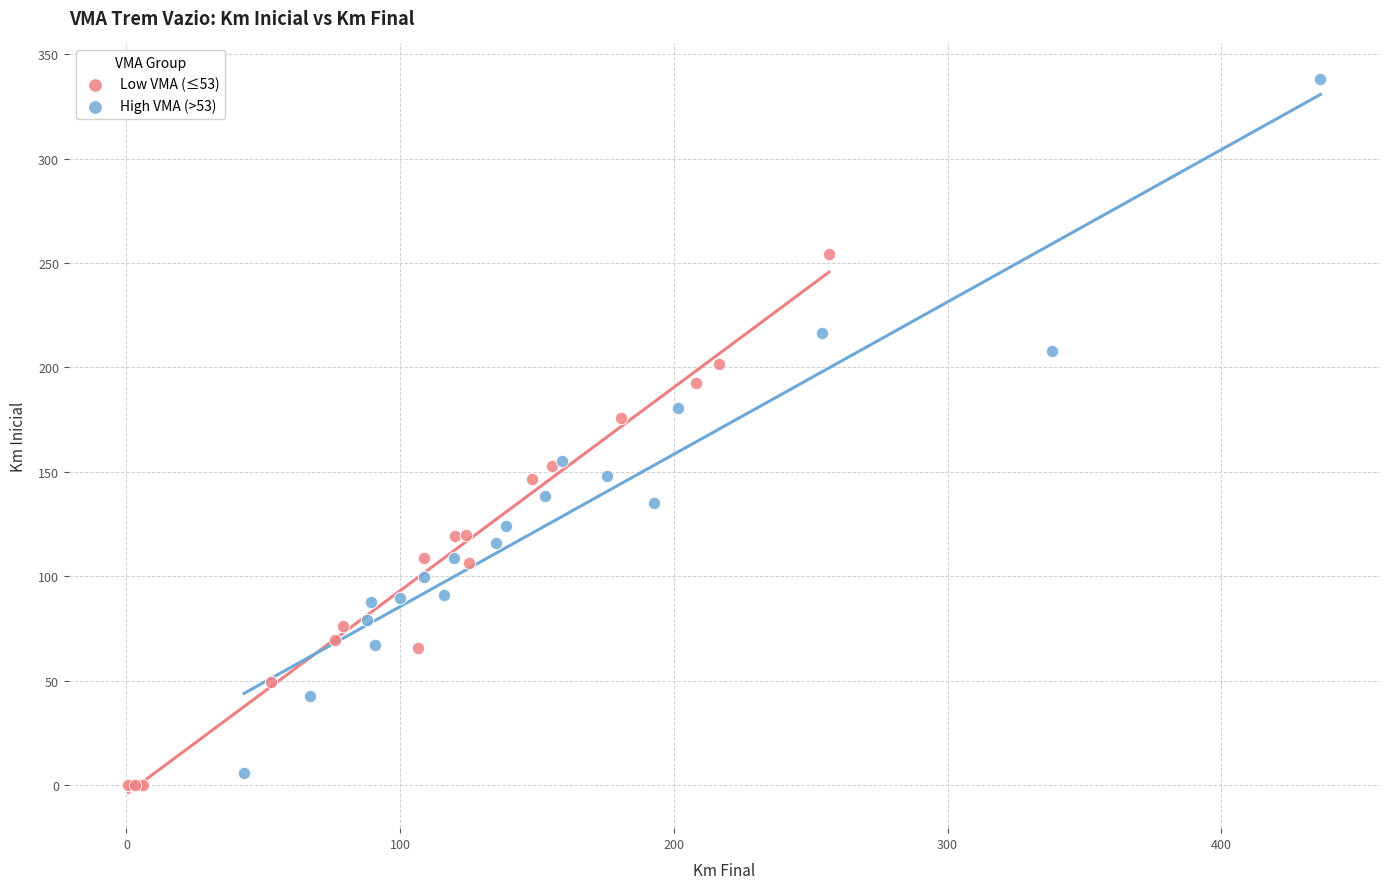

Which series contains the highest Y value?

High VMA (>53)